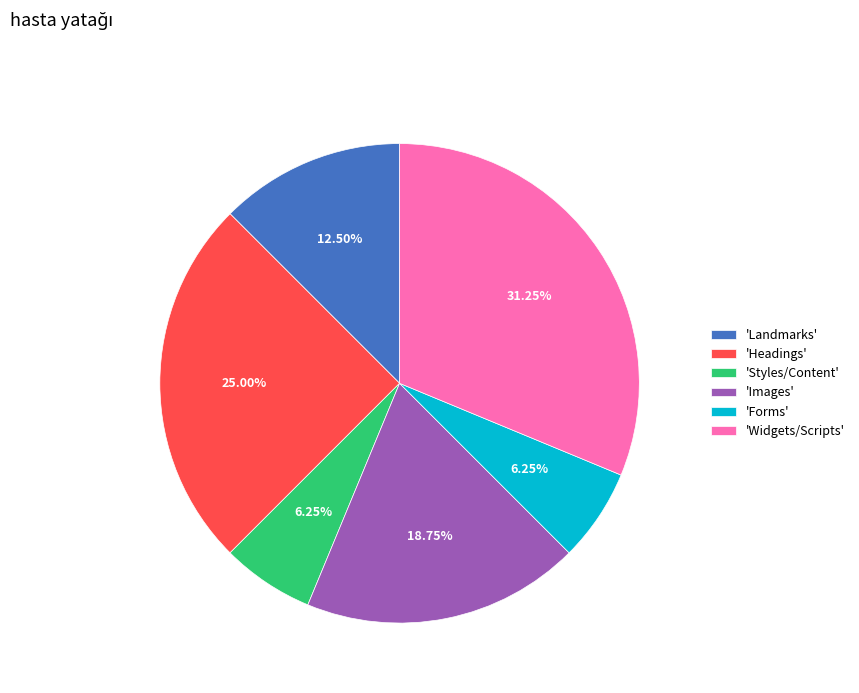

What is the ratio of the value at 'Widgets/Scripts' to the value at 'Forms'?

5.0